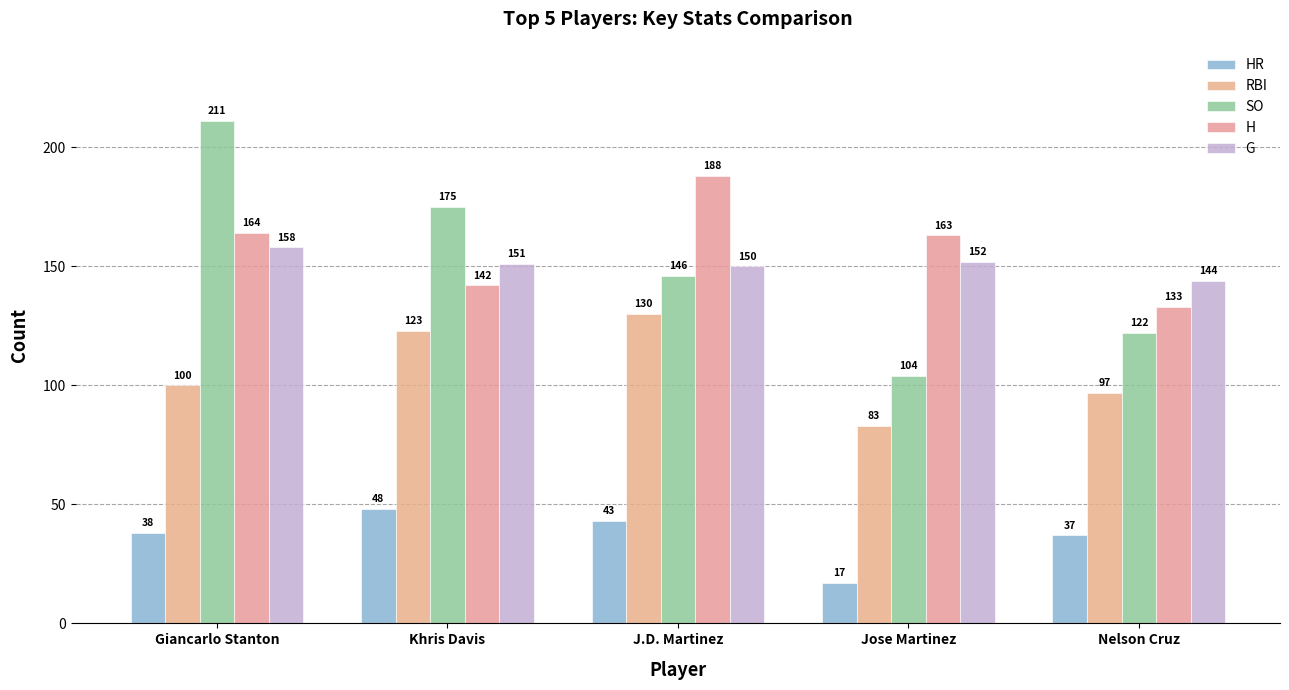

Reading left to right, what are all the values shown in this chart?

HR: 38	48	43	17	37
RBI: 100	123	130	83	97
SO: 211	175	146	104	122
H: 164	142	188	163	133
G: 158	151	150	152	144